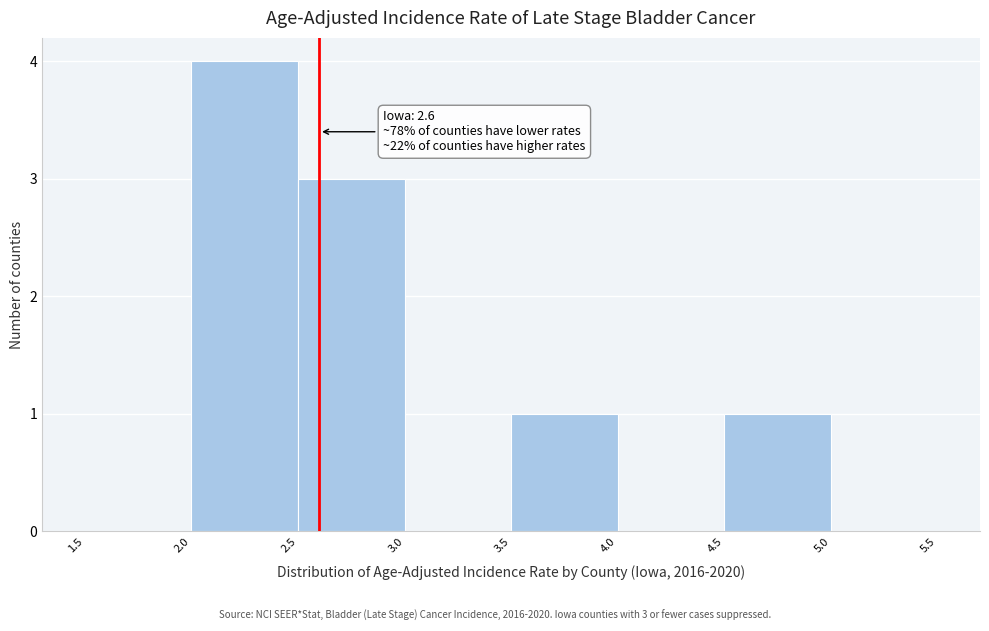

Over which range of the x-axis is the bar tallest?

2.0 to 2.5